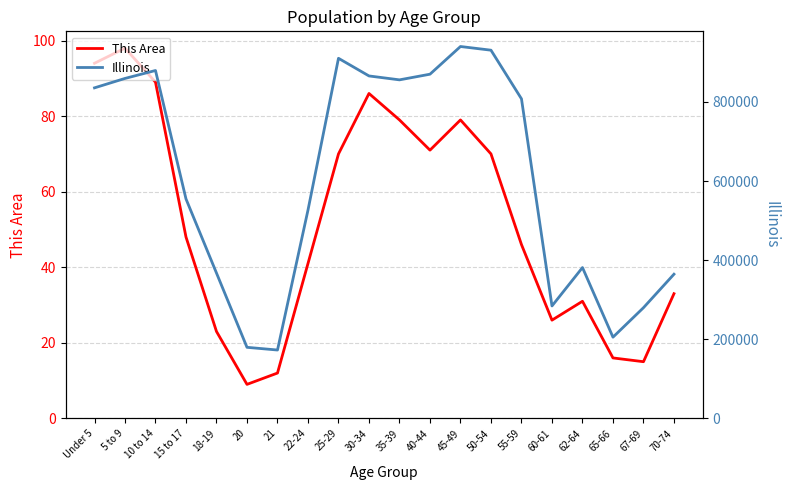

What is the sum of all This Area values?

1036